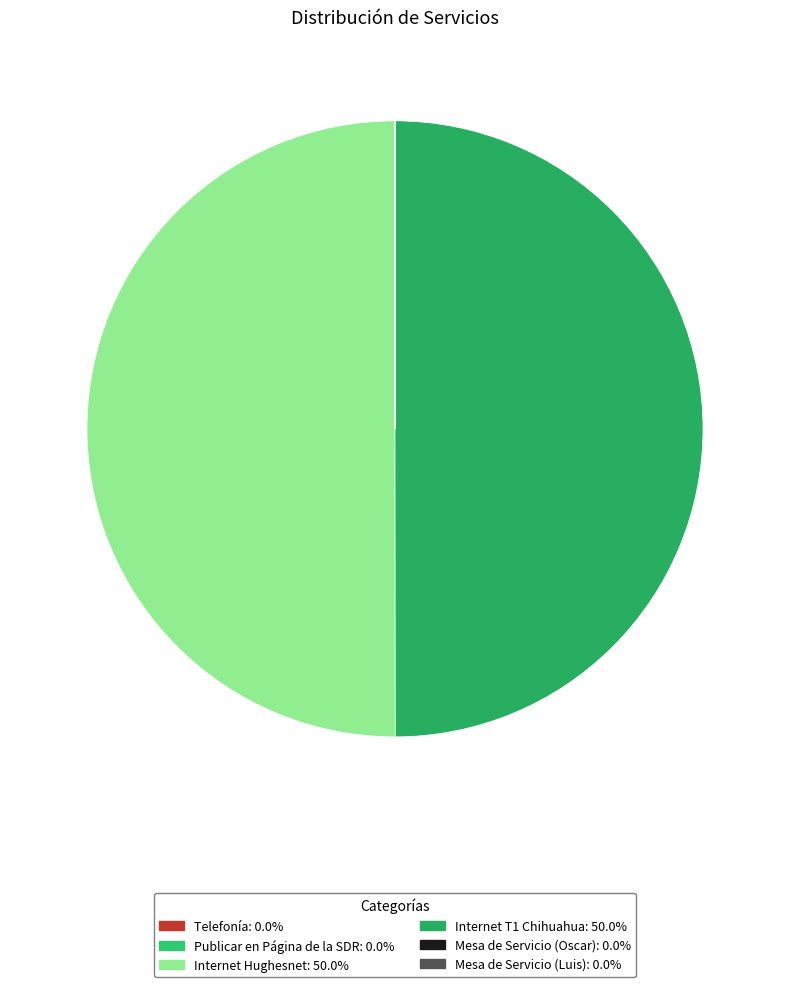

How much of the chart is everything except Publicar en Página de la SDR?

100.0%